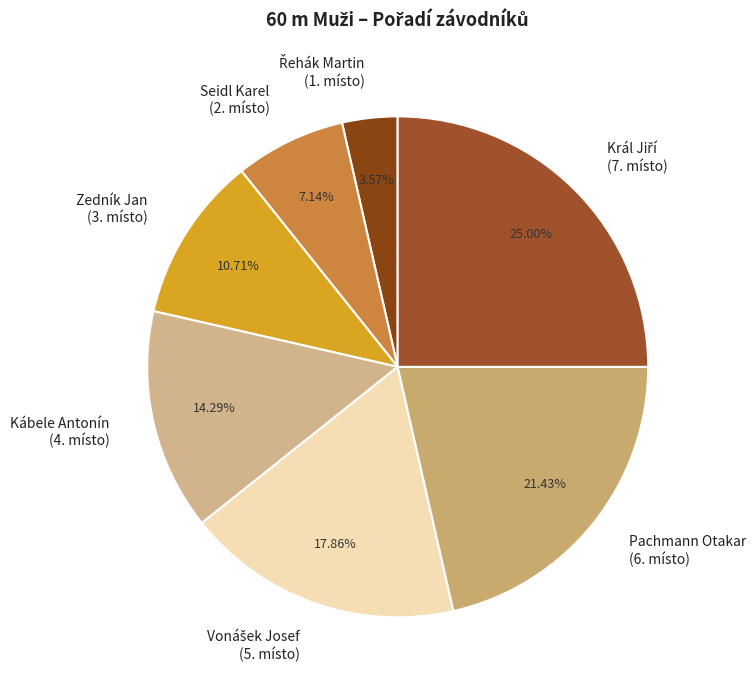

Does any single category account for the majority?

No